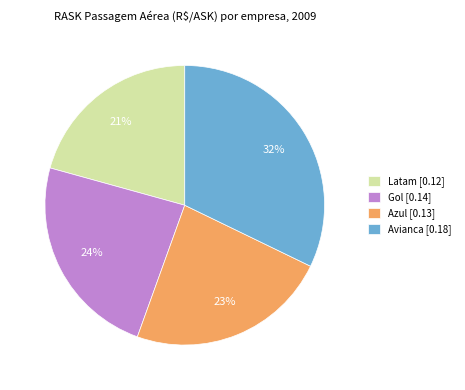

Count the number of slices in the pie.

4